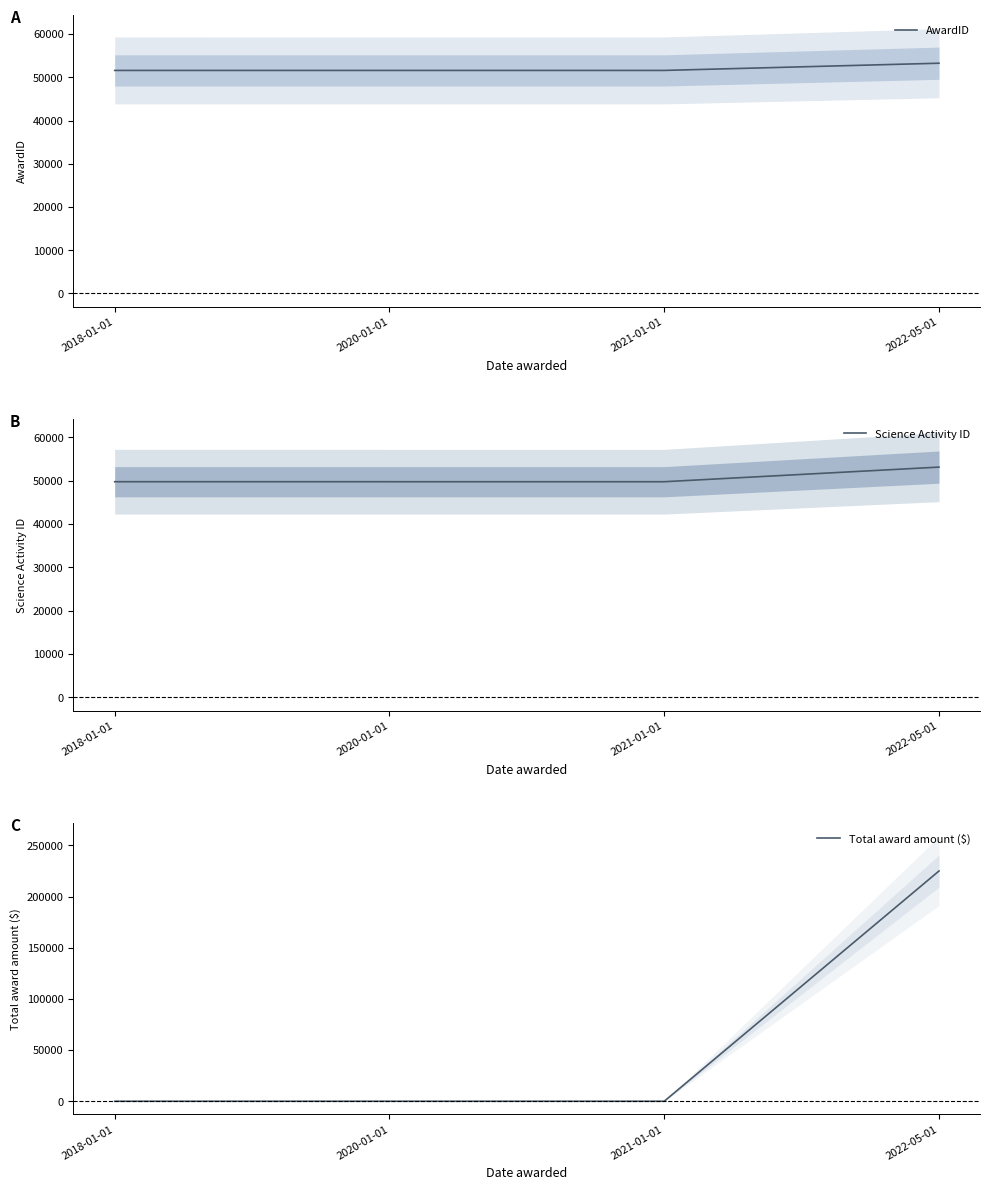

How many intersections are there between Total award amount ($) and Science Activity ID?

1